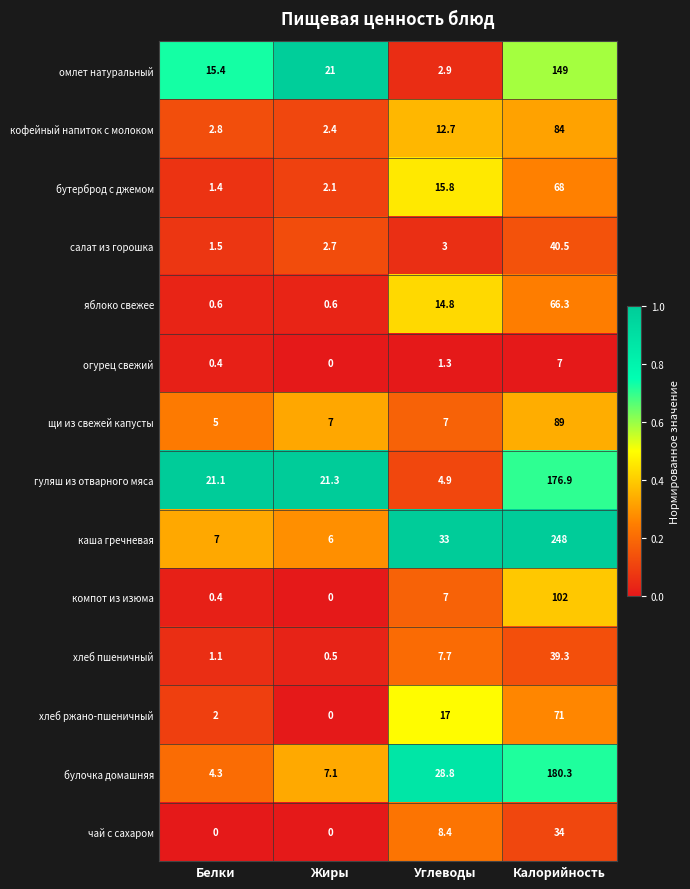

What is the spread (max minus min) of values at Калорийность?

241.0